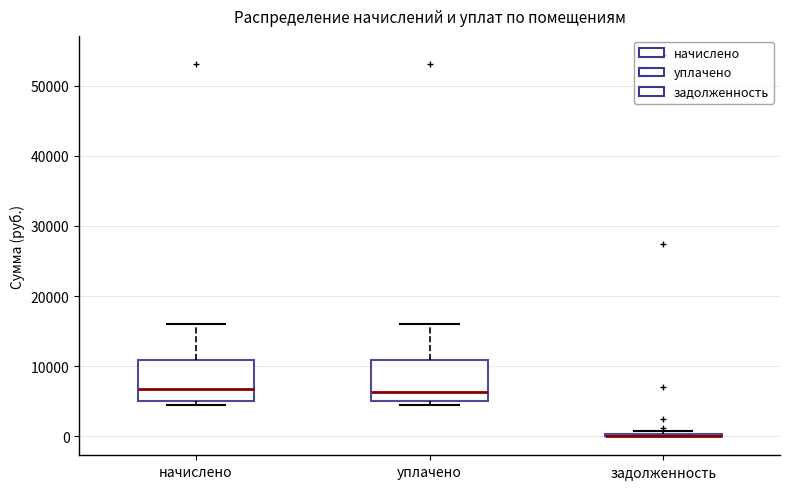

Reading left to right, read every box against the y-axis: the position of its median line, the range the box covers, and the ends of its whiskers. The values are not printed on the chart, so give them approximately, as read against the axis.

начислено: median 7000, box 5000 to 11000, whiskers 4000 to 16000
уплачено: median 6000, box 5000 to 11000, whiskers 4000 to 16000
задолженность: box collapsed to a line at 0, whiskers 0 to 1000